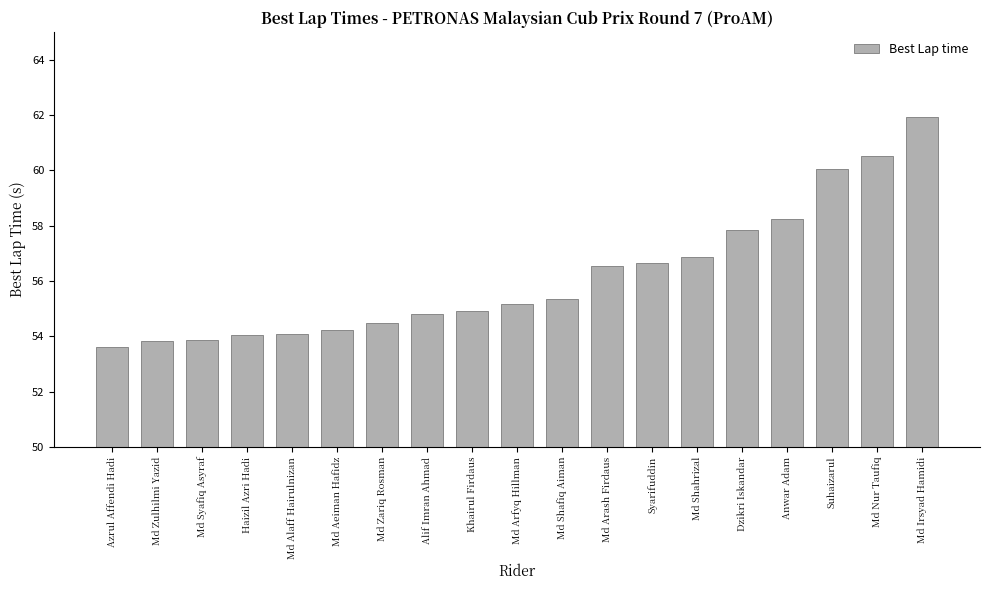

What is the maximum value shown in the chart?

61.9